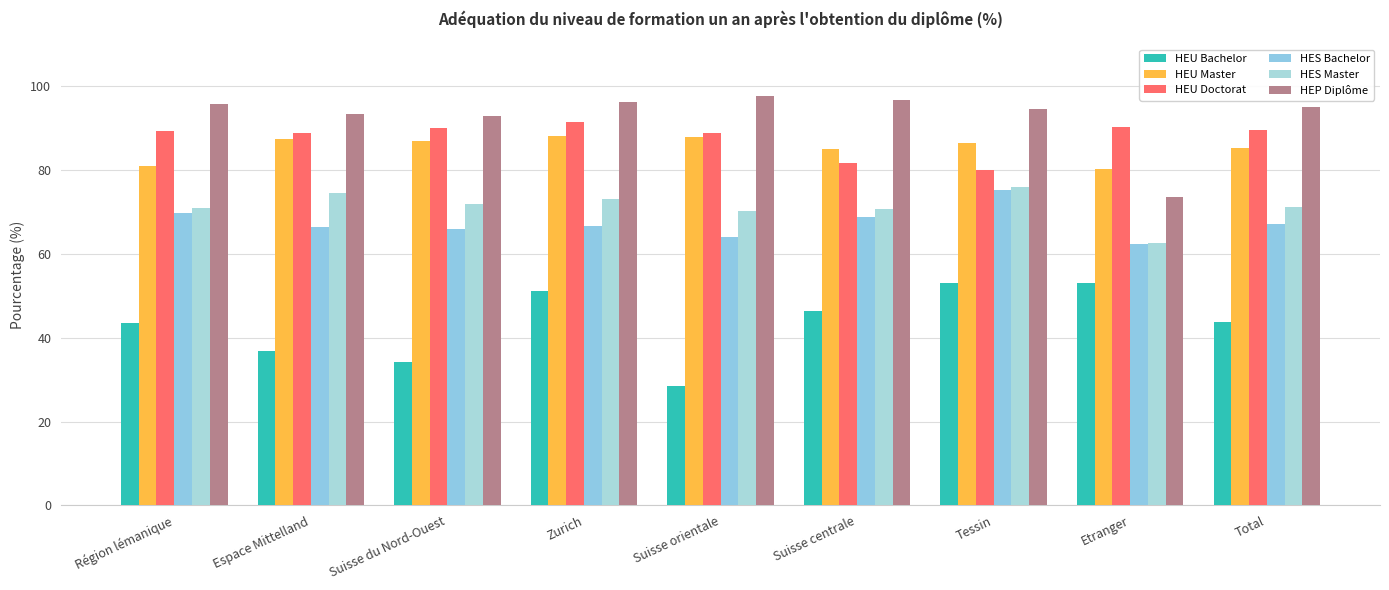

True or false: HEU Master has a value of 30.4 at Espace Mittelland.

False